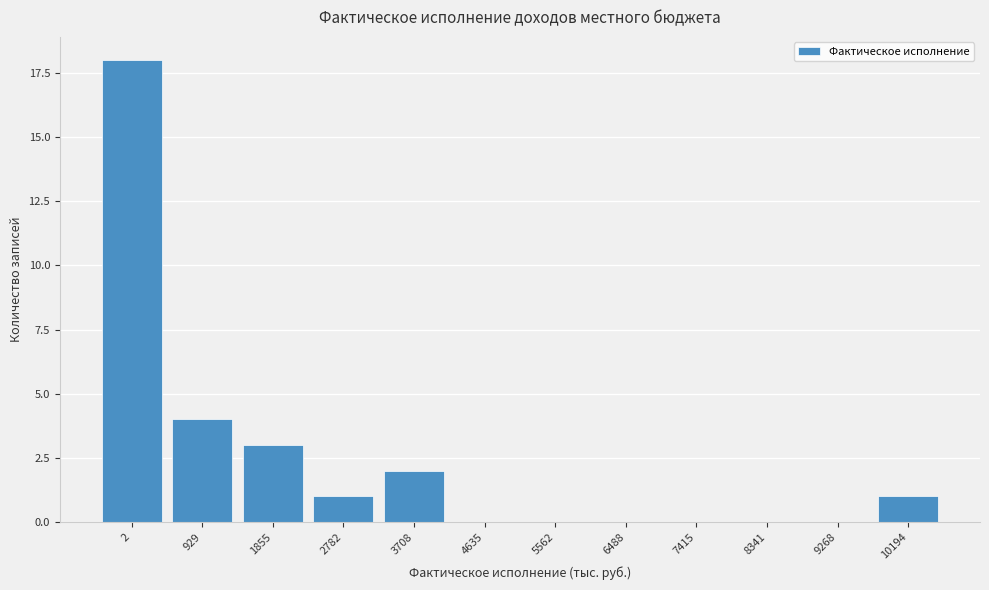

Reading left to right, extract all data points from this chart.

2=18	929=4	1855=3	2782=1	3708=2	4635=0	5562=0	6488=0	7415=0	8341=0	9268=0	10194=1